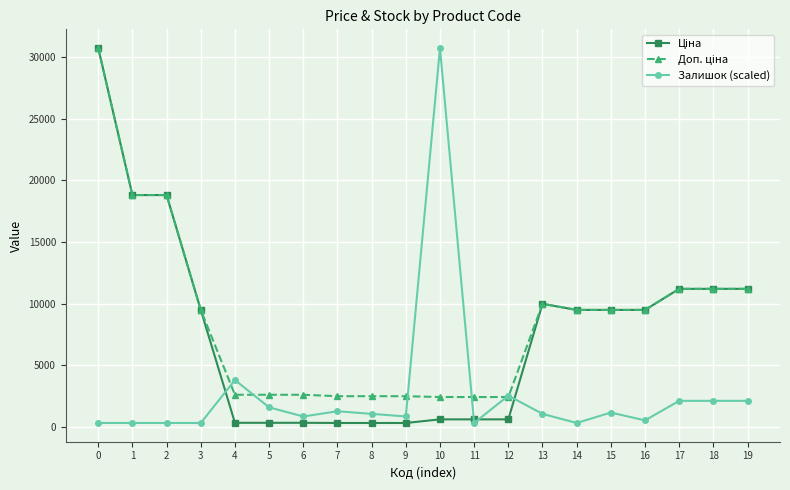

True or false: Залишок (scaled) has more than 1 points higher than both neighbors.

True